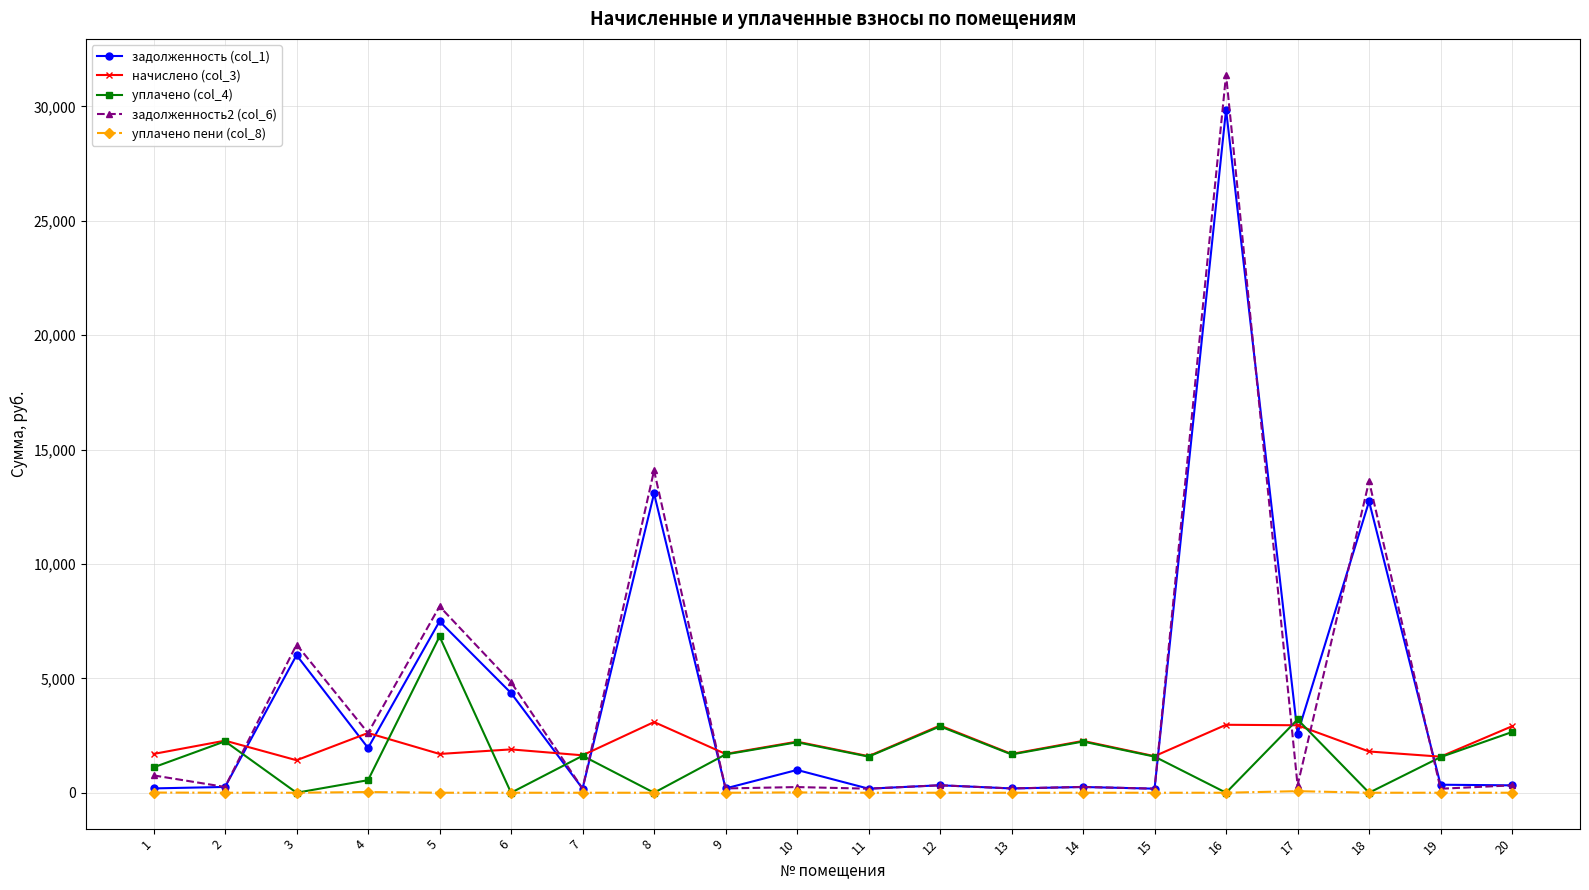

Which series has the widest spread of values?

задолженность2 (col_6)